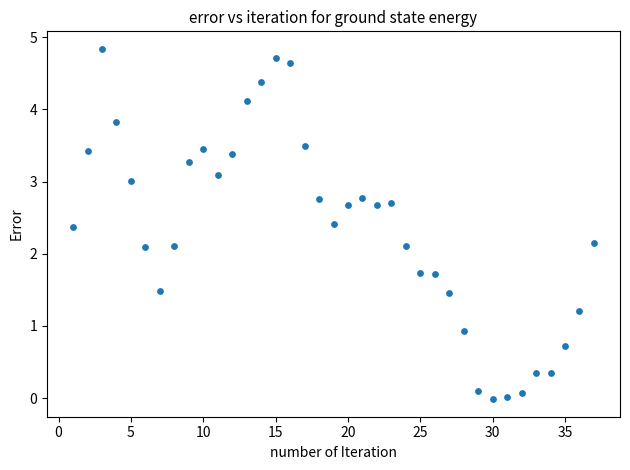

What is the range of X values (max minus min)?

36.0